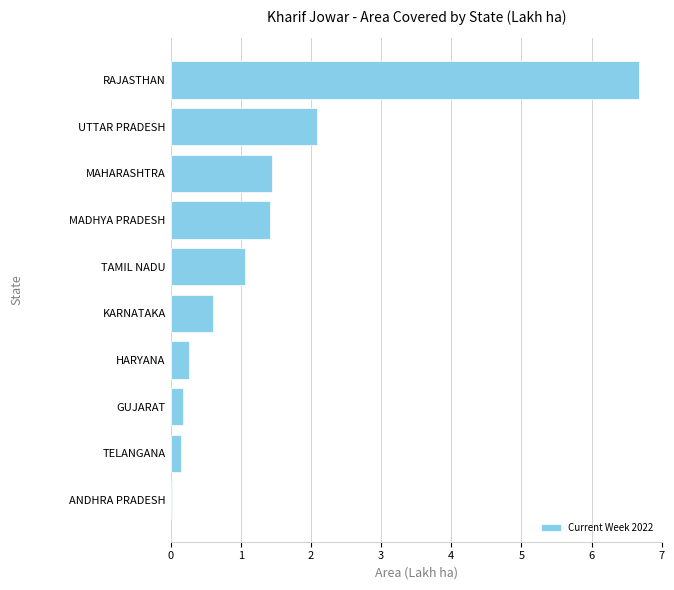

What is the approximate value at KARNATAKA?

0.6